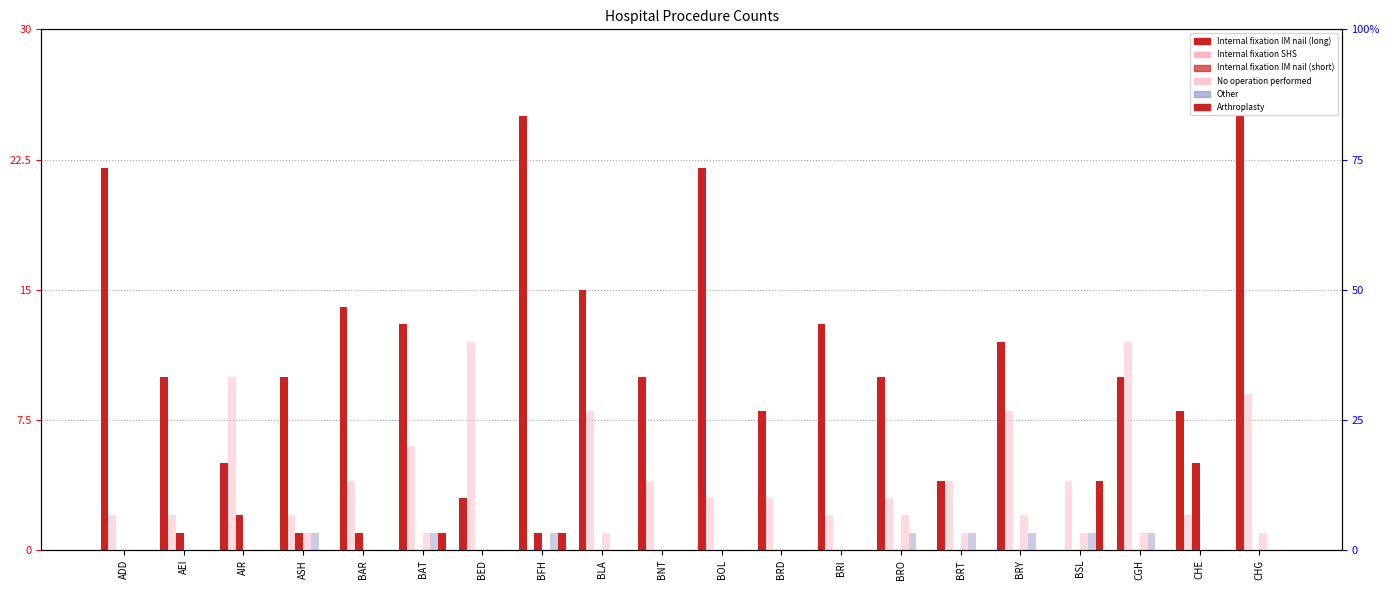

At how many categories does at least one series exceed 5?

18